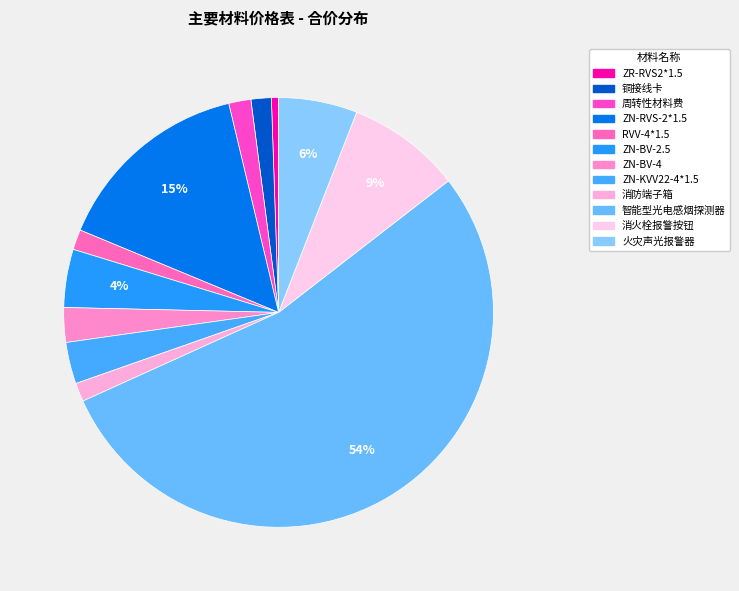

To the nearest percent, what percentage of the pie is ZN-BV-2.5?

4%